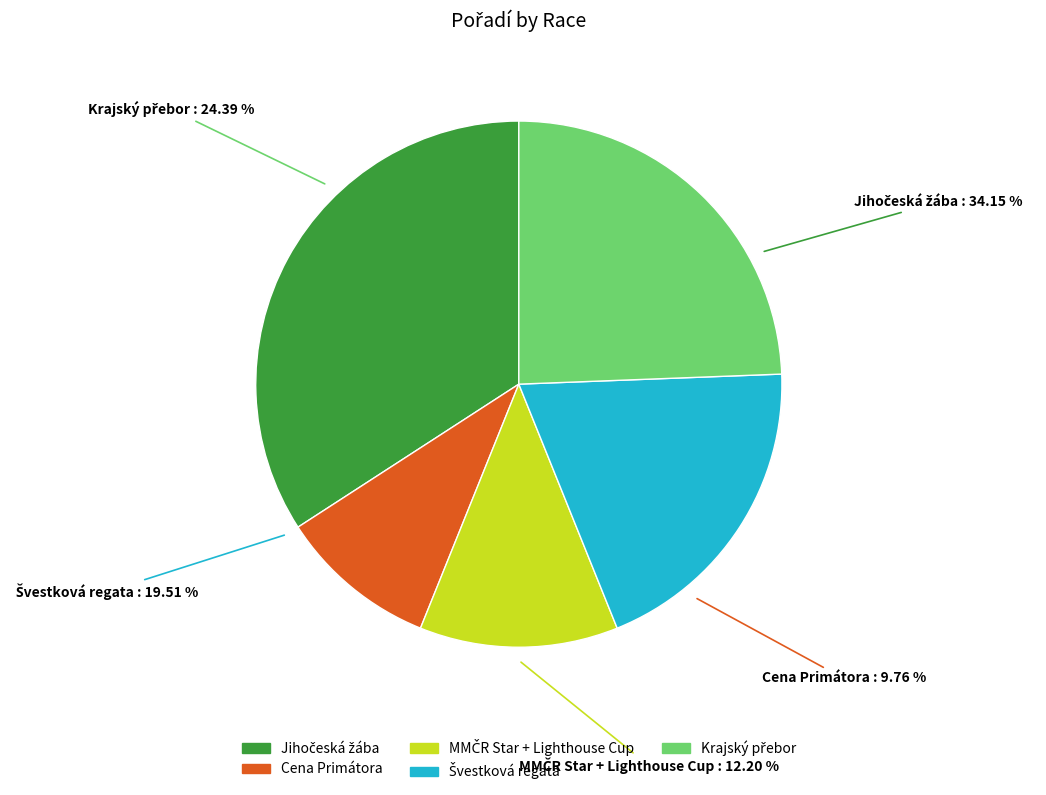

Between MMČR Star + Lighthouse Cup and Jihočeská žába, which is larger?

Jihočeská žába